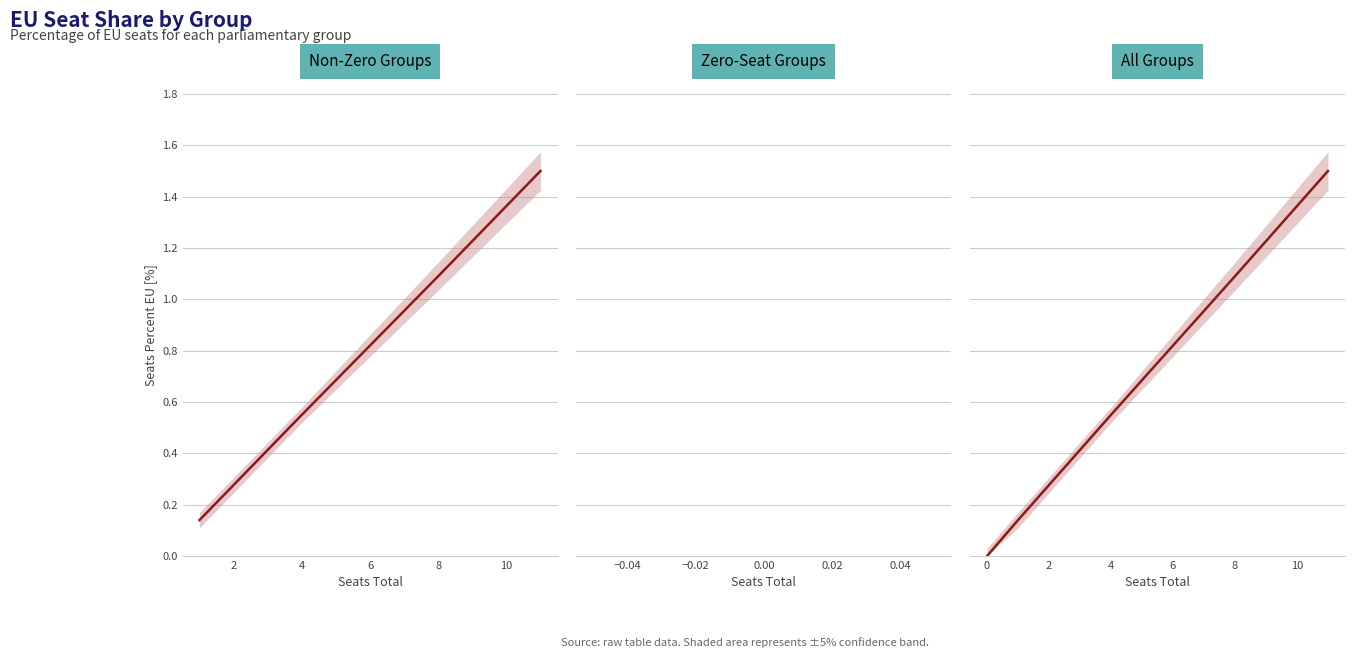

Does the chart have visible grid lines?

Yes